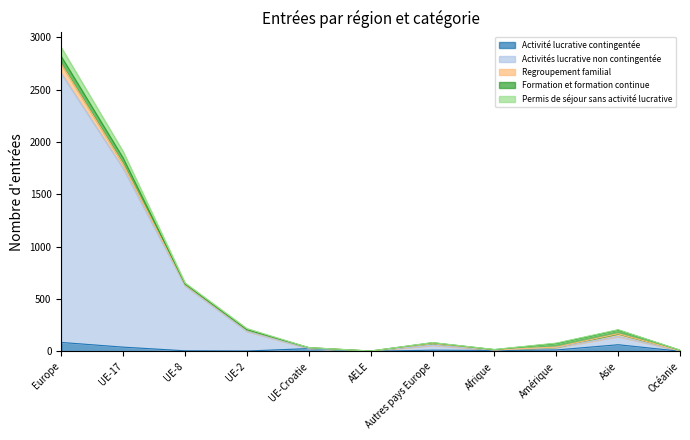

Read the Activités lucrative non contingentée value at Amérique, to the nearest 50.

50